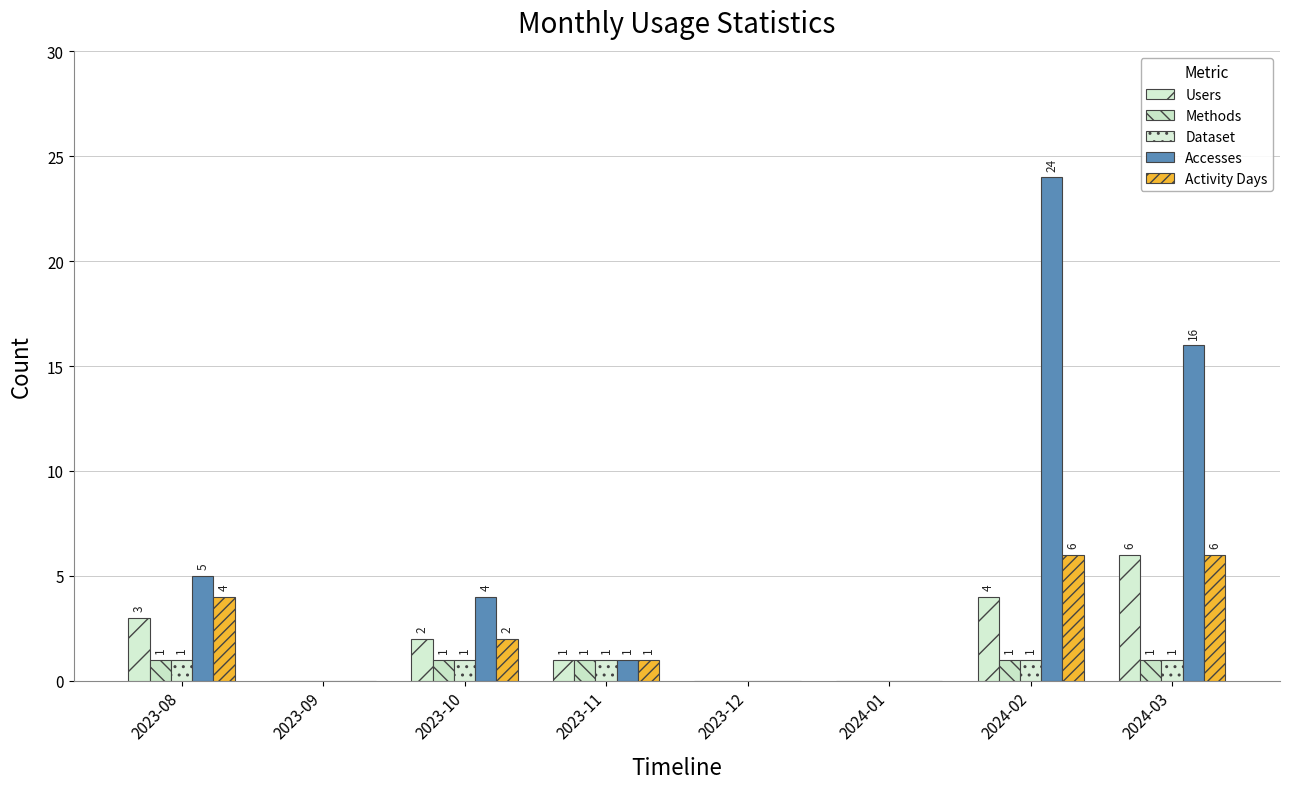

List the series in order of their peak value, highest first.

Accesses, Users, Activity Days, Methods, Dataset